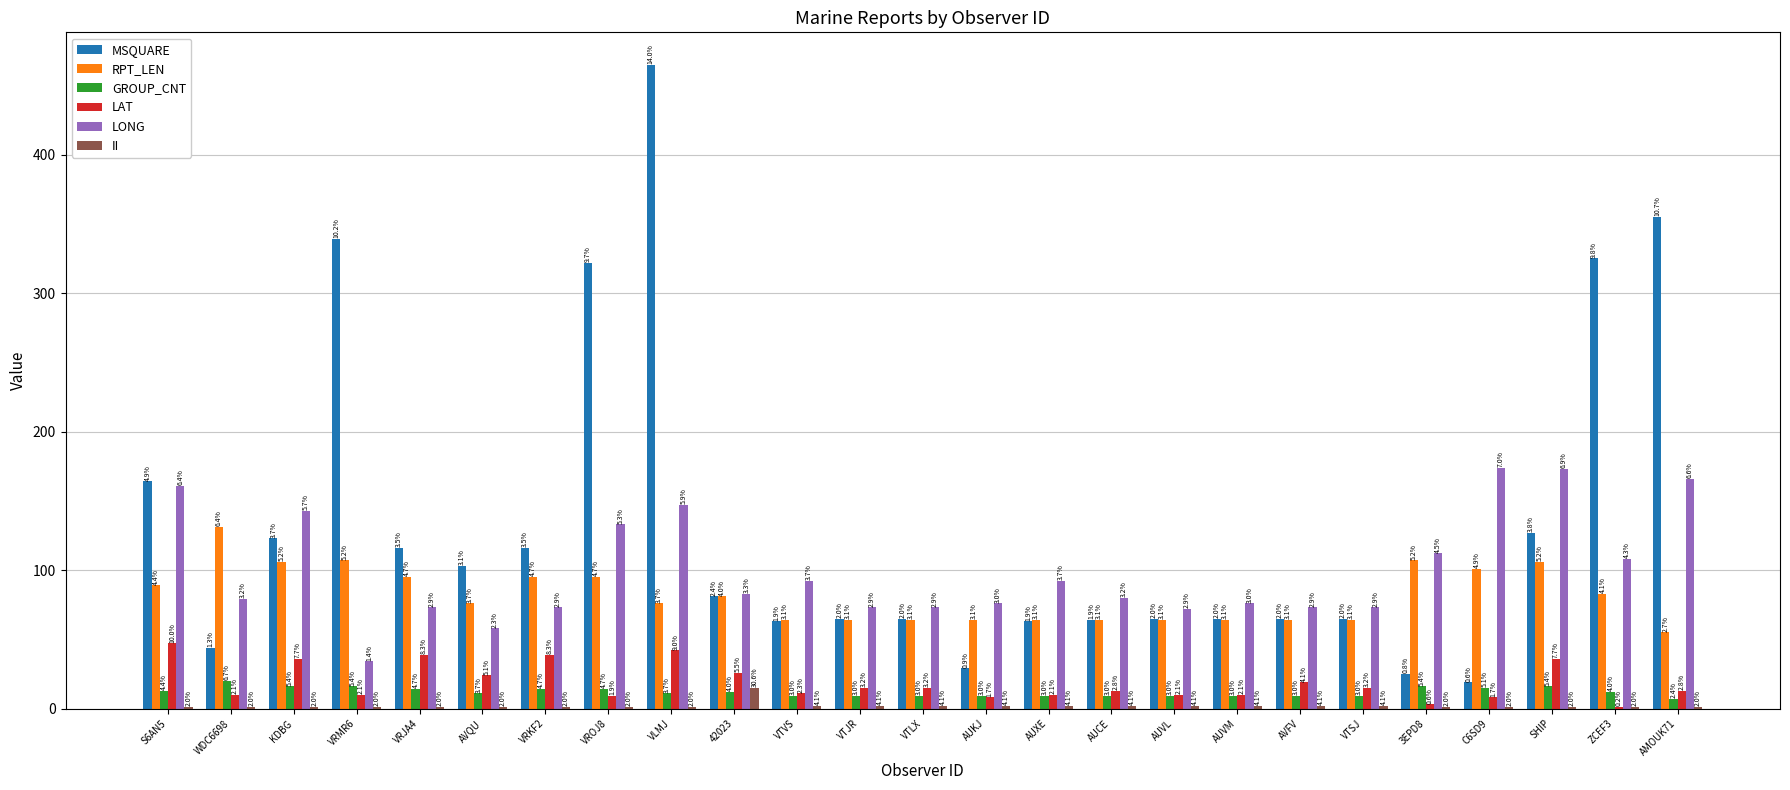

Reading right to left, transcribe all the data shown in this chart.

MSQUARE: 355	325	127	19	25	65	65	65	65	64	63	29	65	65	63	81	465	322	116	103	116	339	123	44	164
RPT_LEN: 55	83	106	101	107	64	64	64	64	64	64	64	64	64	64	81	76	95	95	76	95	107	106	131	89
GROUP_CNT: 7	12	16	15	16	9	9	9	9	9	9	9	9	9	9	12	11	14	14	11	14	16	16	20	13
LAT: 13	1	36	8	3	15	19	10	10	13	10	8	15	15	11	26	42	9	39	24	39	10	36	10	47
LONG: 166	108	173	174	112	73	73	76	72	80	92	76	73	73	92	83	147	133	73	58	73	34	143	79	161
II: 1	1	1	1	1	2	2	2	2	2	2	2	2	2	2	15	1	1	1	1	1	1	1	1	1